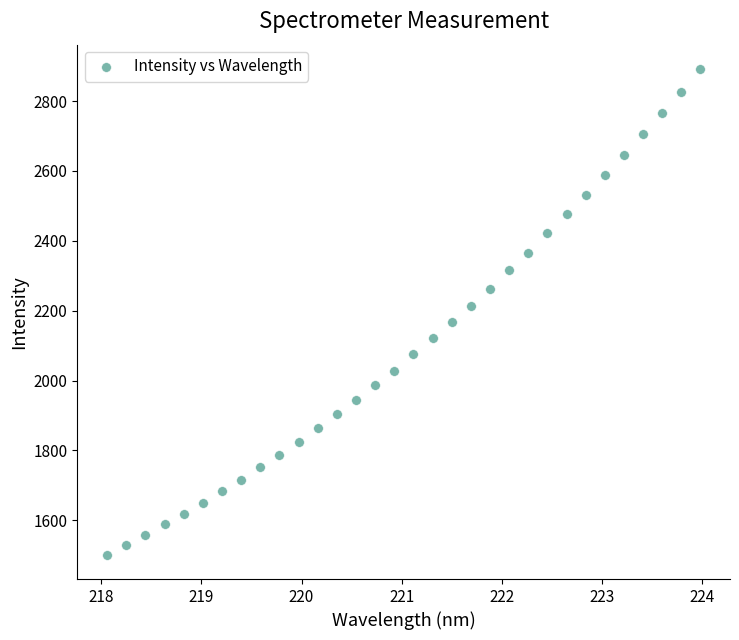

What is the range of Y values (max minus min)?

1390.5